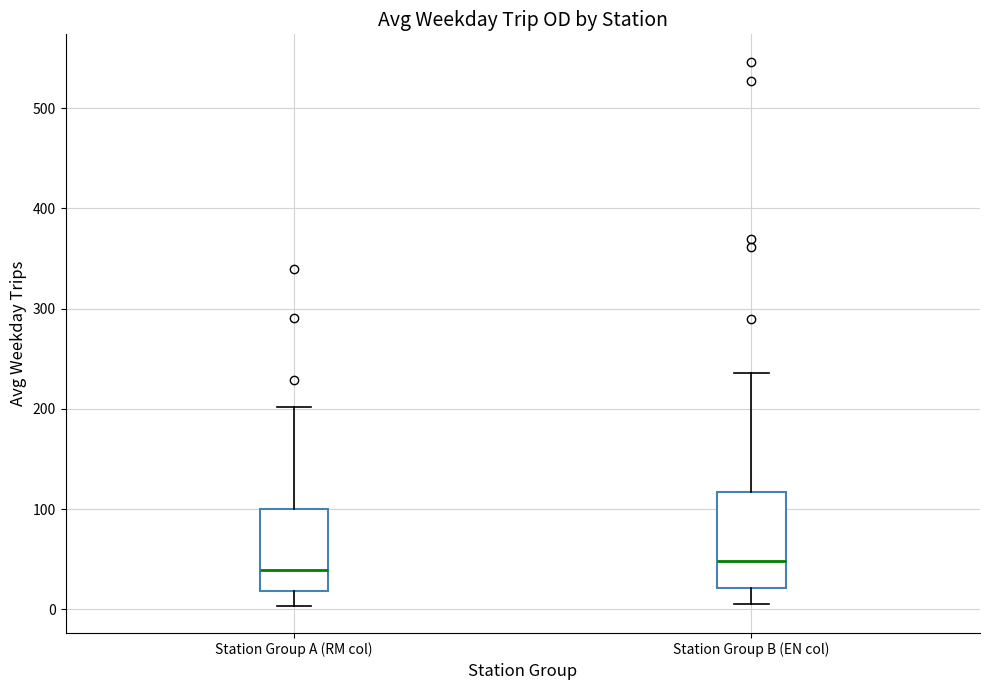

Which box is the tallest, from its lower edge to its upper edge?

Station Group B (EN col)